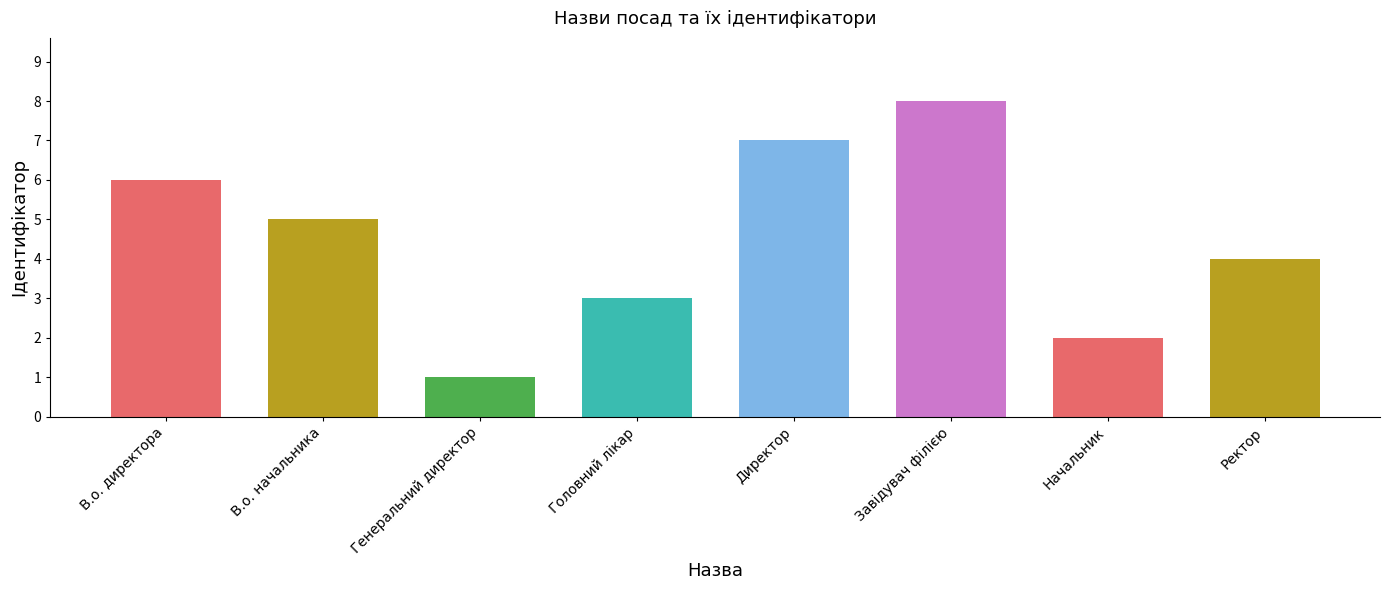

Is it true that the value at Генеральний директор is 1?

True